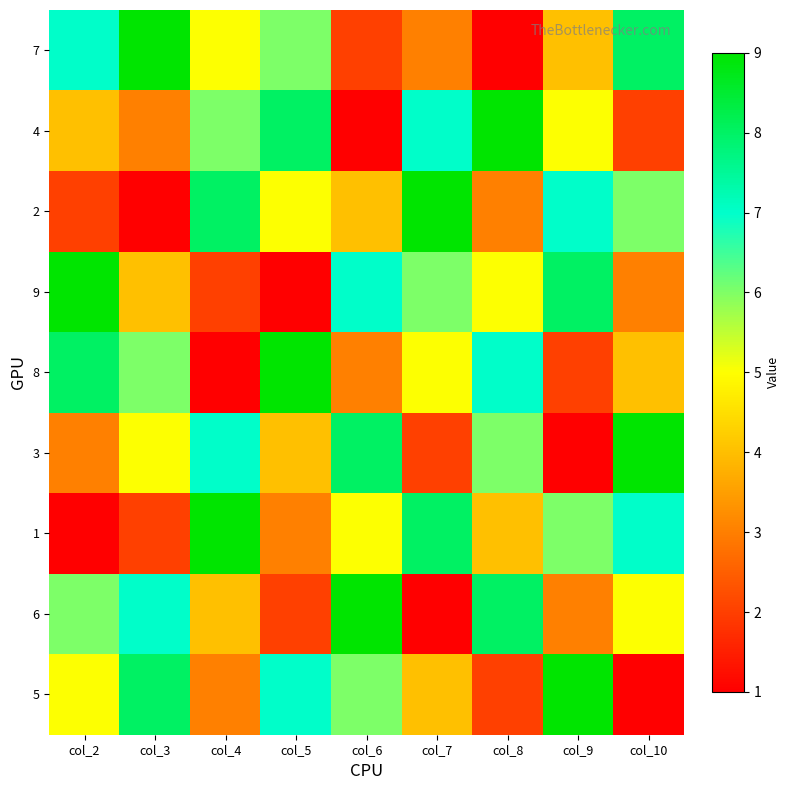

What is the difference between the highest and lowest values at col_10?

8